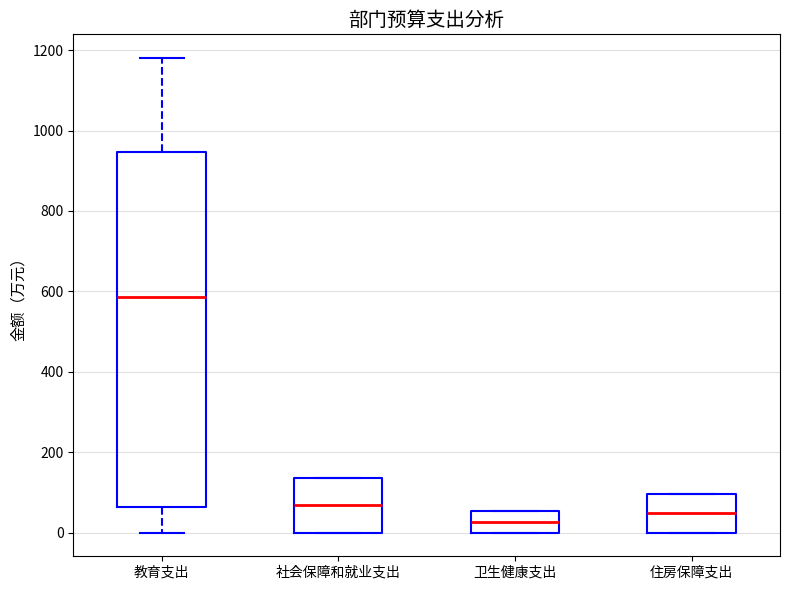

Reading left to right, transcribe this box plot: for each box, give where its median line is, the range the box spans, and where its two whiskers end, as read against the y-axis. The values are not printed on the chart, so give them approximately, as read against the axis.

教育支出: median 580, box 60 to 940, whiskers 0 to 1180
社会保障和就业支出: median 60, box 0 to 140, whiskers 0 to 140
卫生健康支出: median 20, box 0 to 60, whiskers 0 to 60
住房保障支出: median 40, box 0 to 100, whiskers 0 to 100